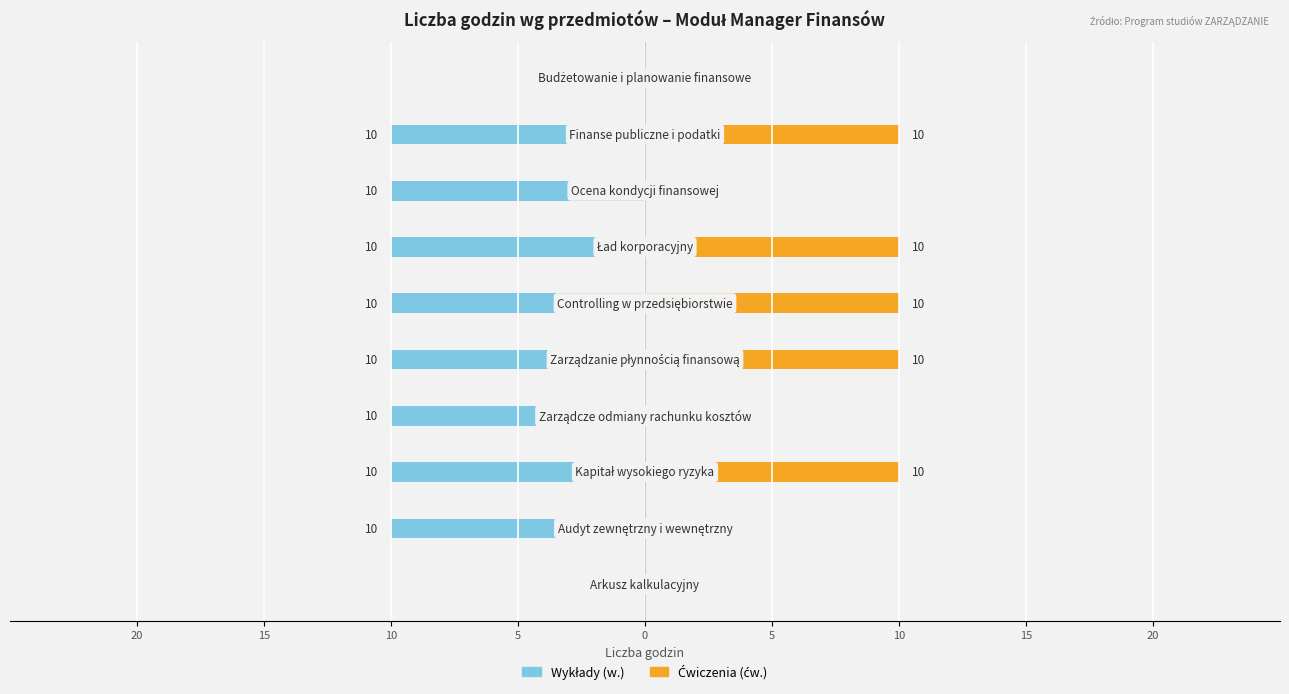

How many bars are there in total?

20